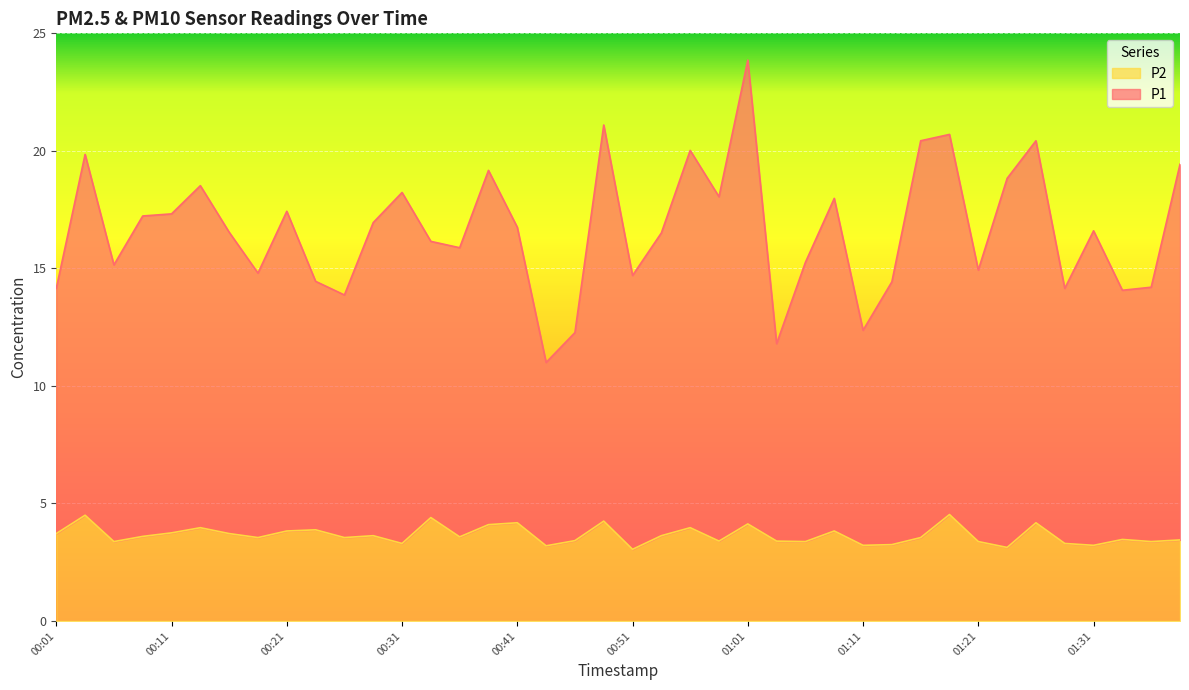

What is the difference between the highest and lowest values at 01:16?

16.9